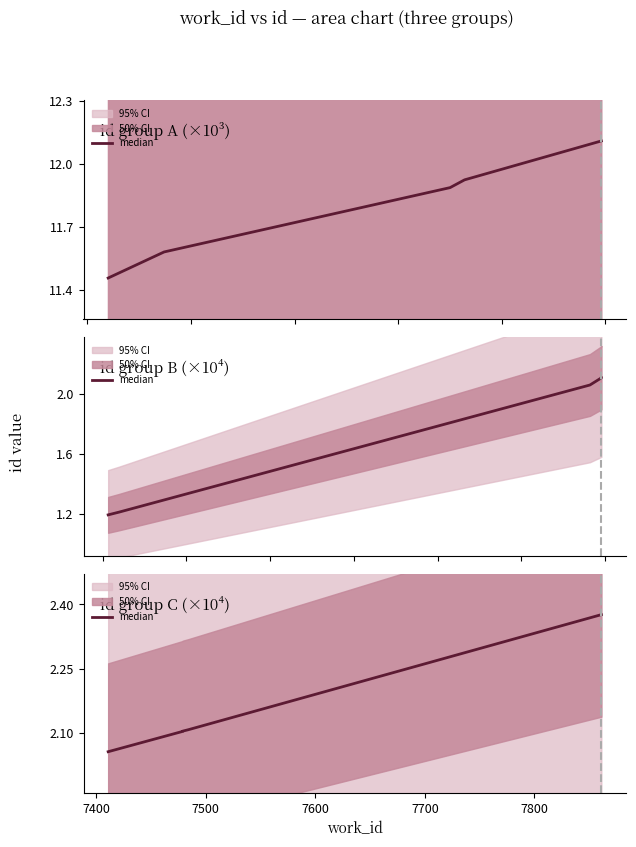

True or false: the data shows 2.1 at 7400.

True